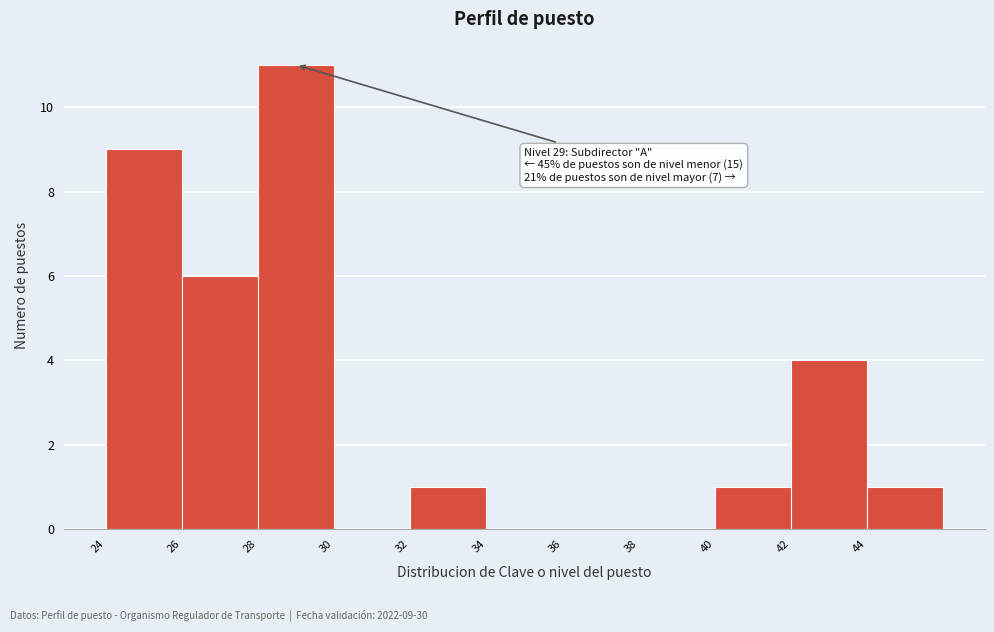

Over which range of the x-axis is the bar tallest?

28 to 30